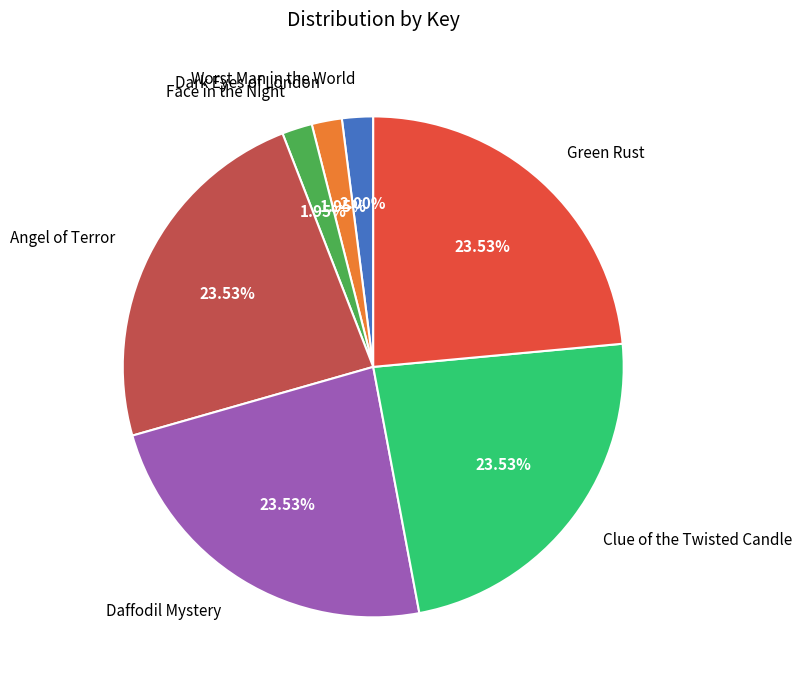

Approximately how many times larger is the value at Dark Eyes of London compared to Clue of the Twisted Candle?

0.1